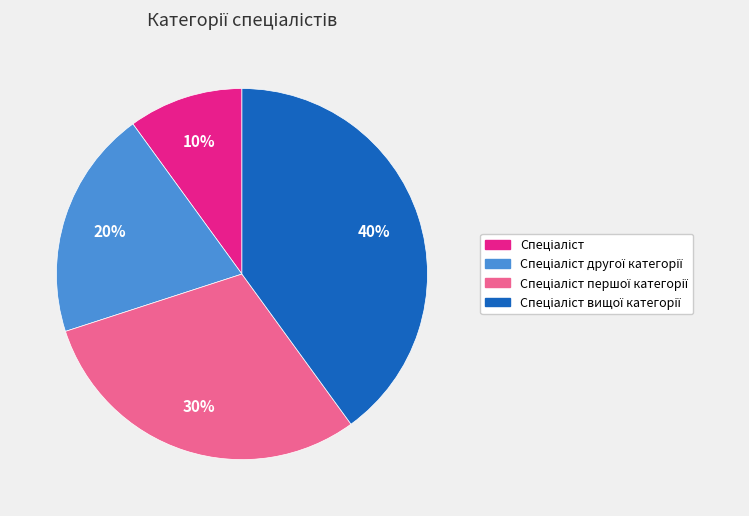

Is there any slice that represents more than half of the pie?

No